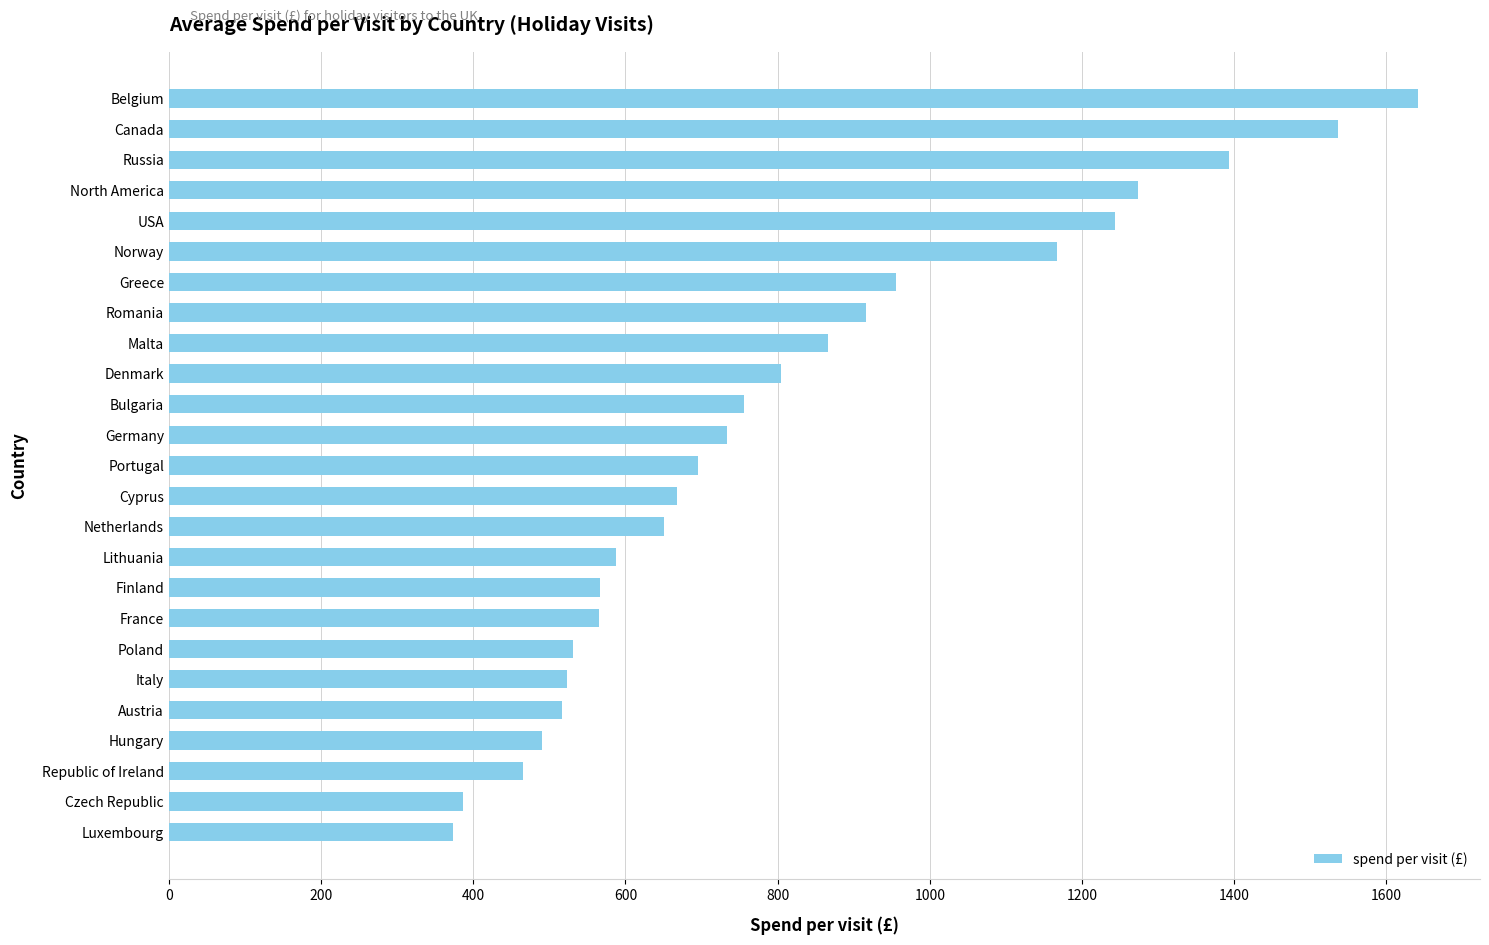

Between Romania and France, which is larger?

Romania